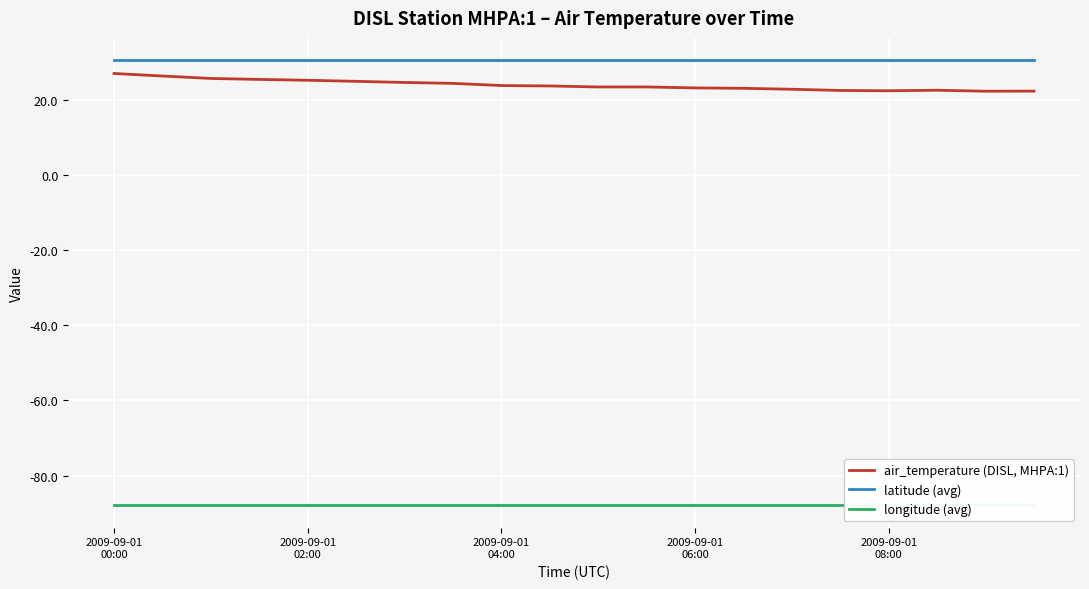

What is the maximum value for air_temperature (DISL, MHPA:1)?

27.1